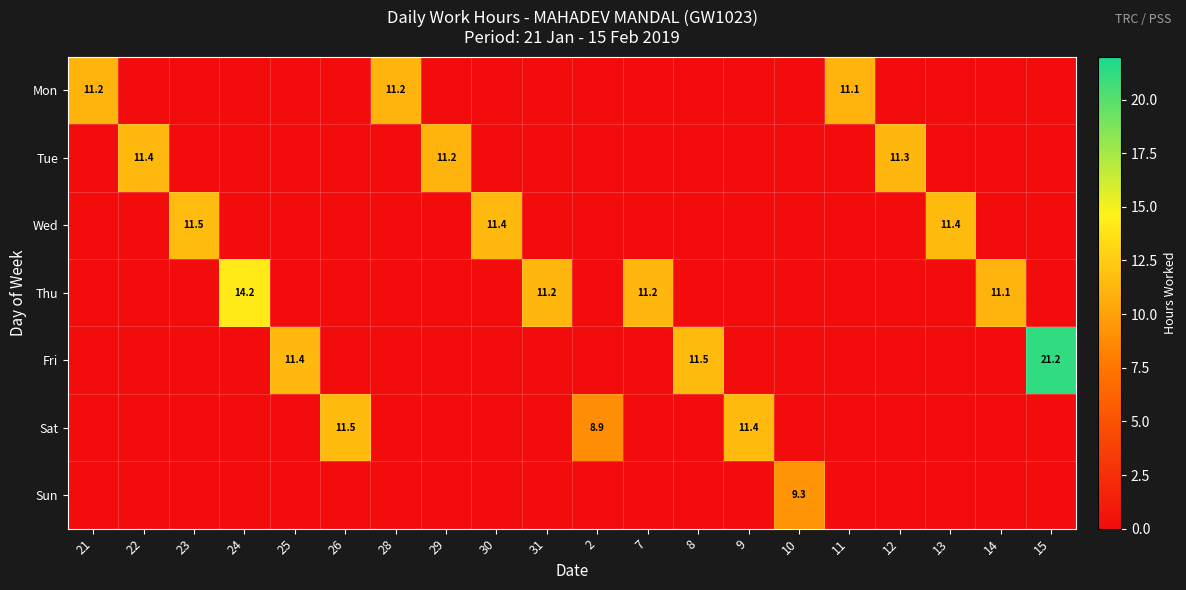

The value of Thu at 14 is 4.3. True or false?

False